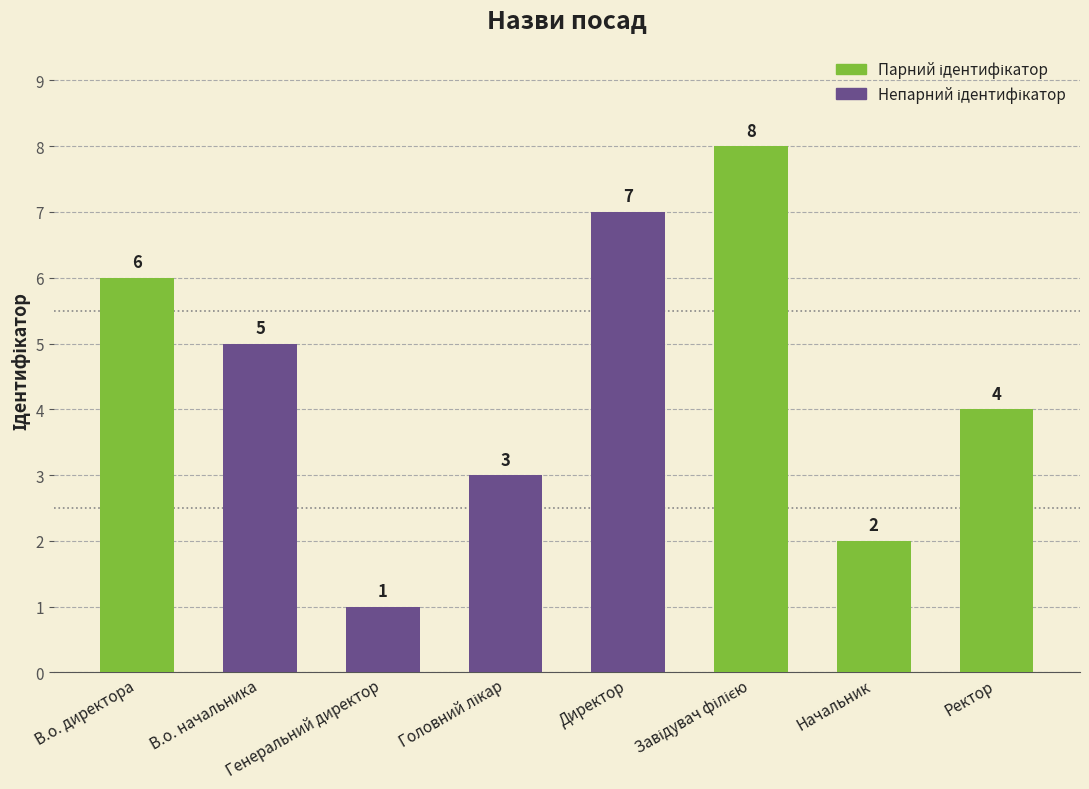

Between Генеральний директор and В.о. начальника, which is larger?

В.о. начальника